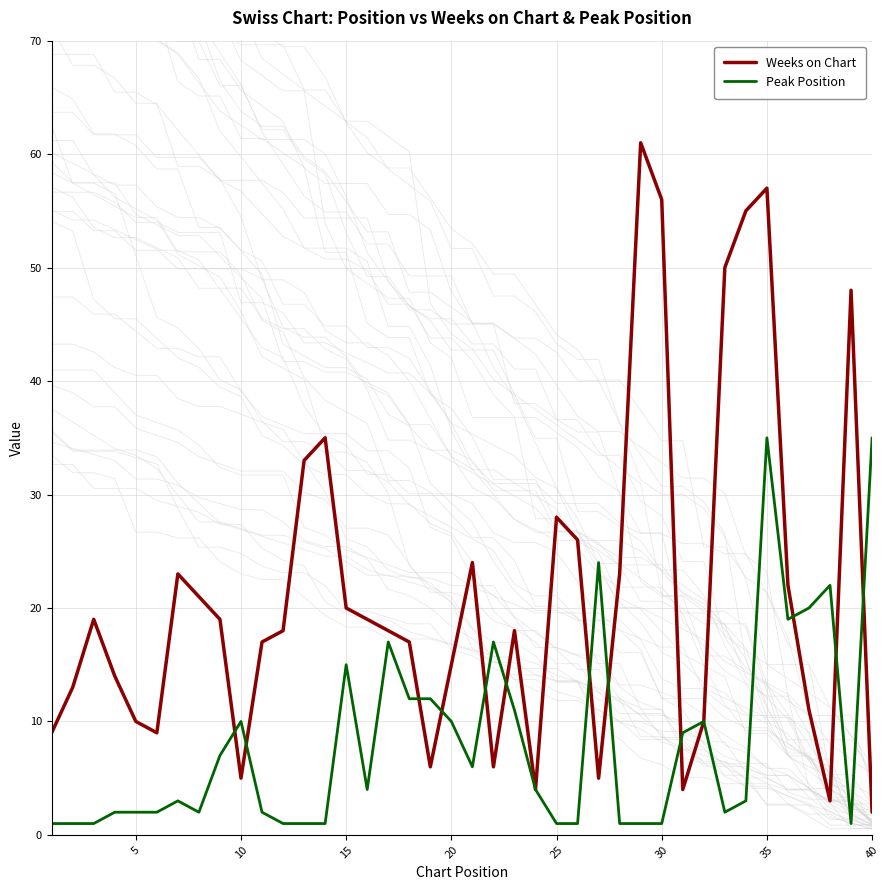

What is the maximum value for Weeks on Chart?

61